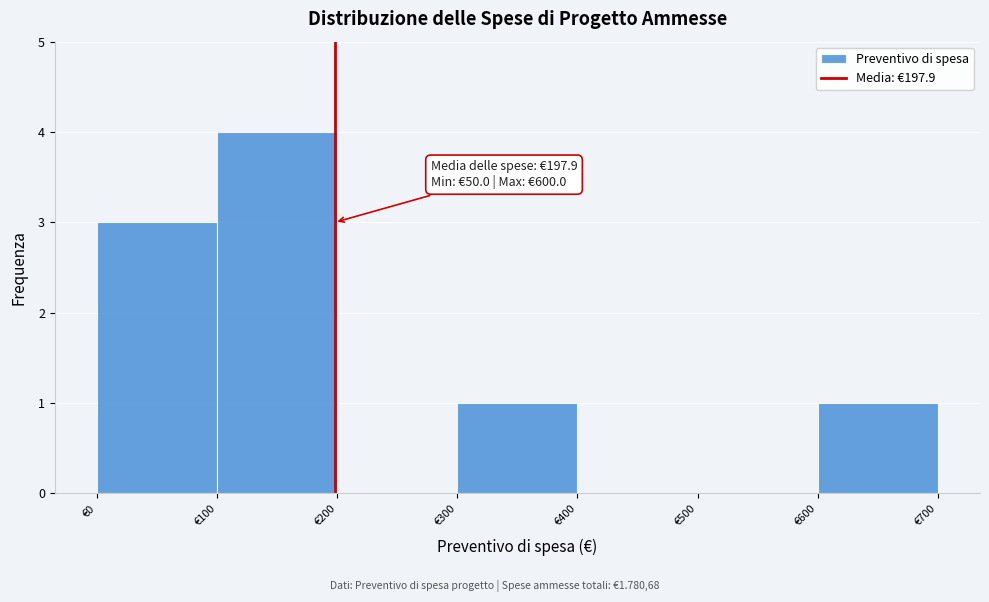

Over which range of the x-axis is the bar tallest?

100 to 200